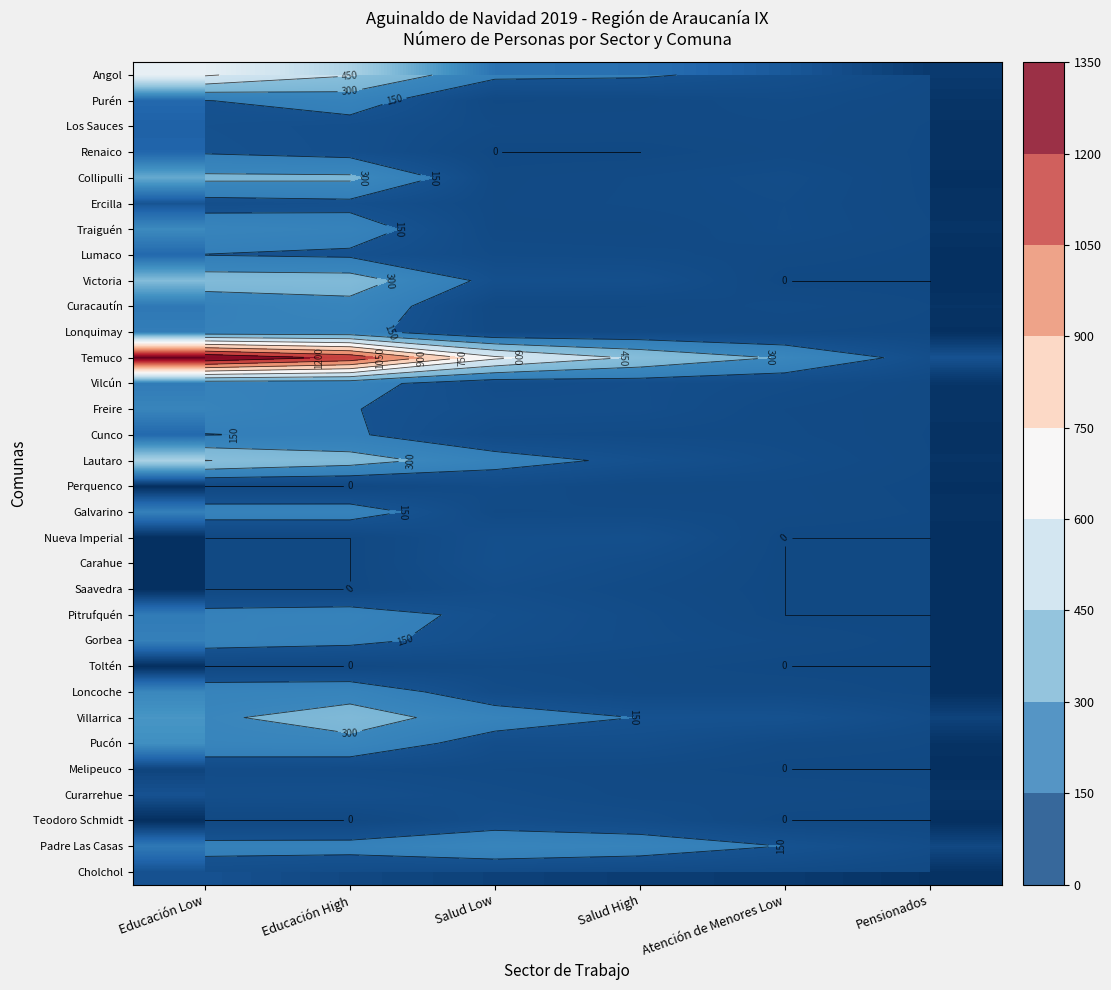

The Ercilla series shows 130 at Educación Low. True or false?

False